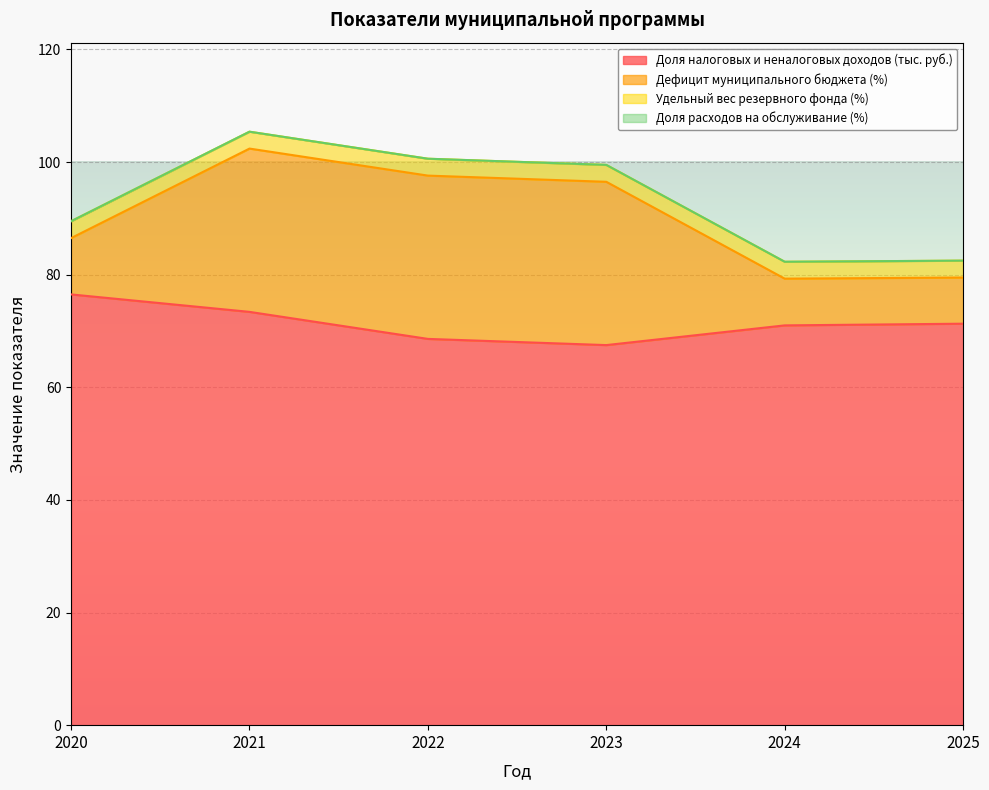

What is the total value across all series at 2021?

105.4